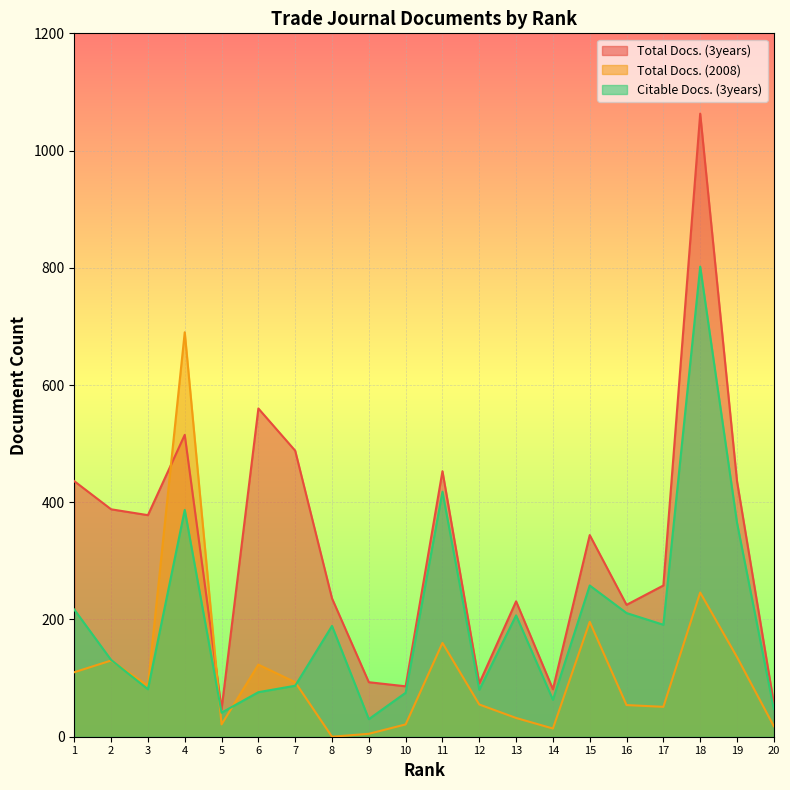

What is the maximum value shown in the chart?

1063